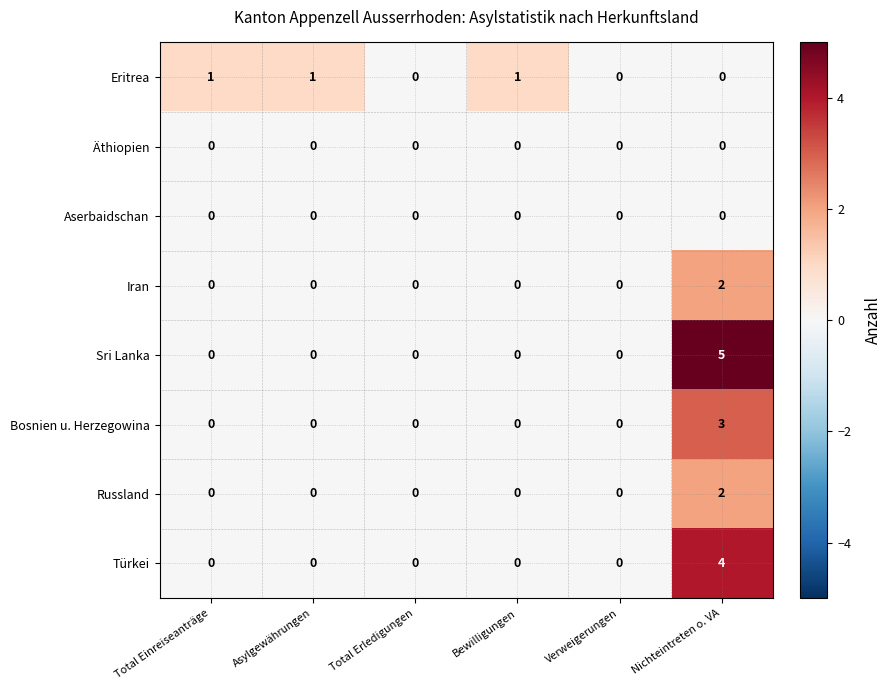

Which label corresponds to the largest value in the chart?

Nichteintreten o. VA